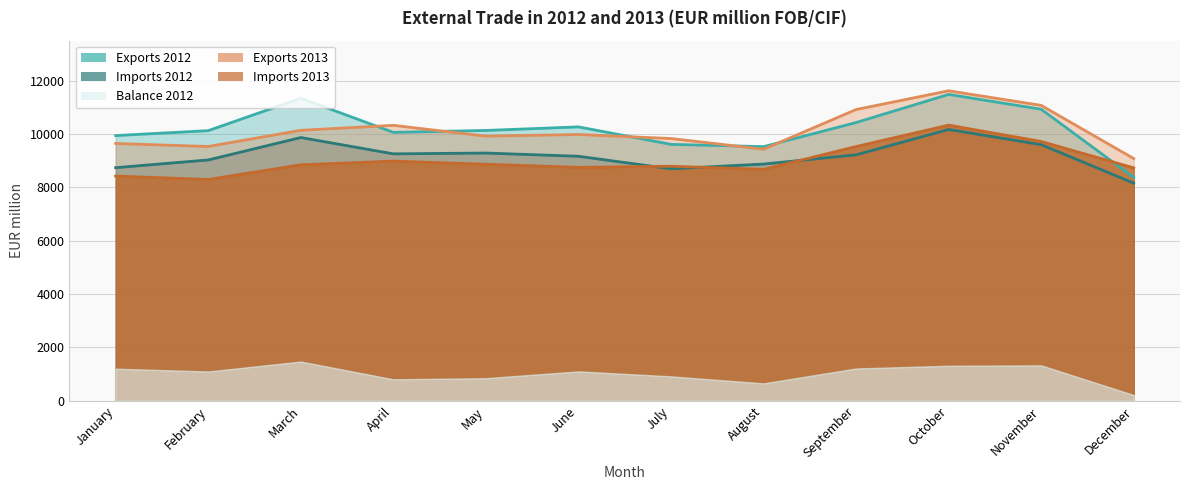

Does the chart have visible grid lines?

Yes